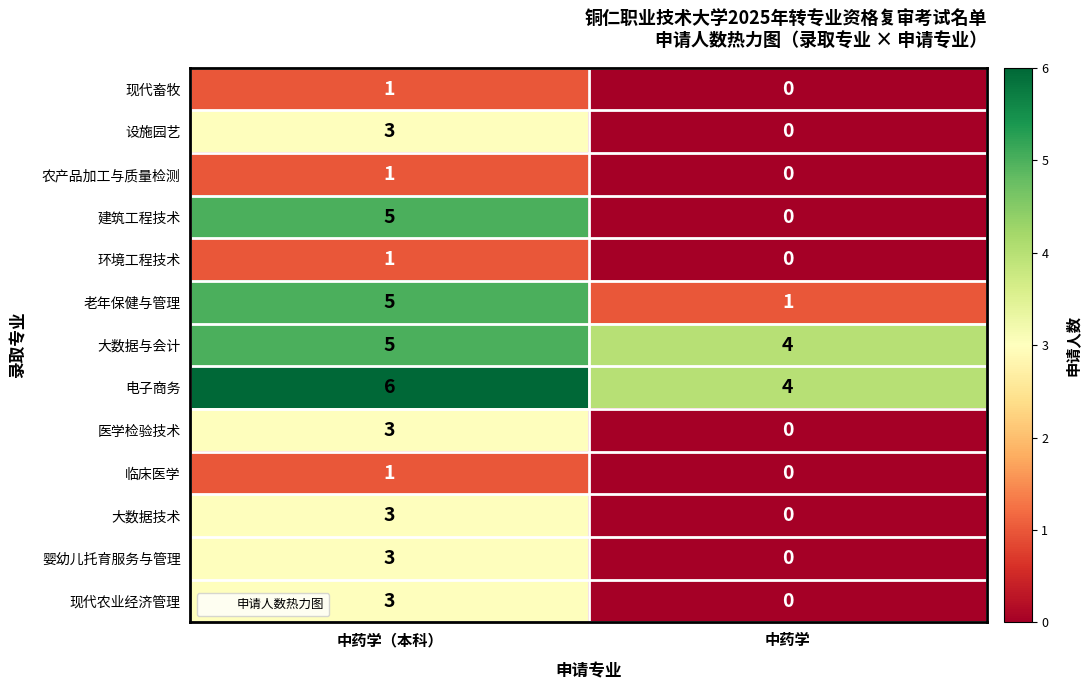

Between 中药学（本科） and 中药学, which series saw the biggest shift?

建筑工程技术